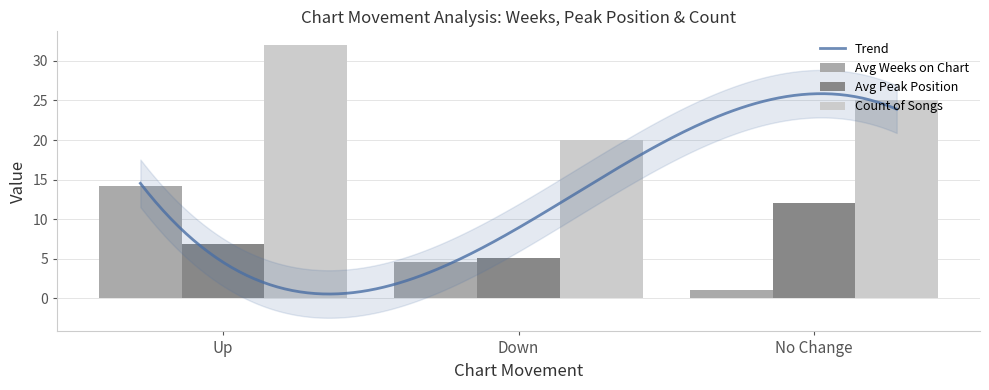

What is the difference between the highest and lowest values at -?

14.5